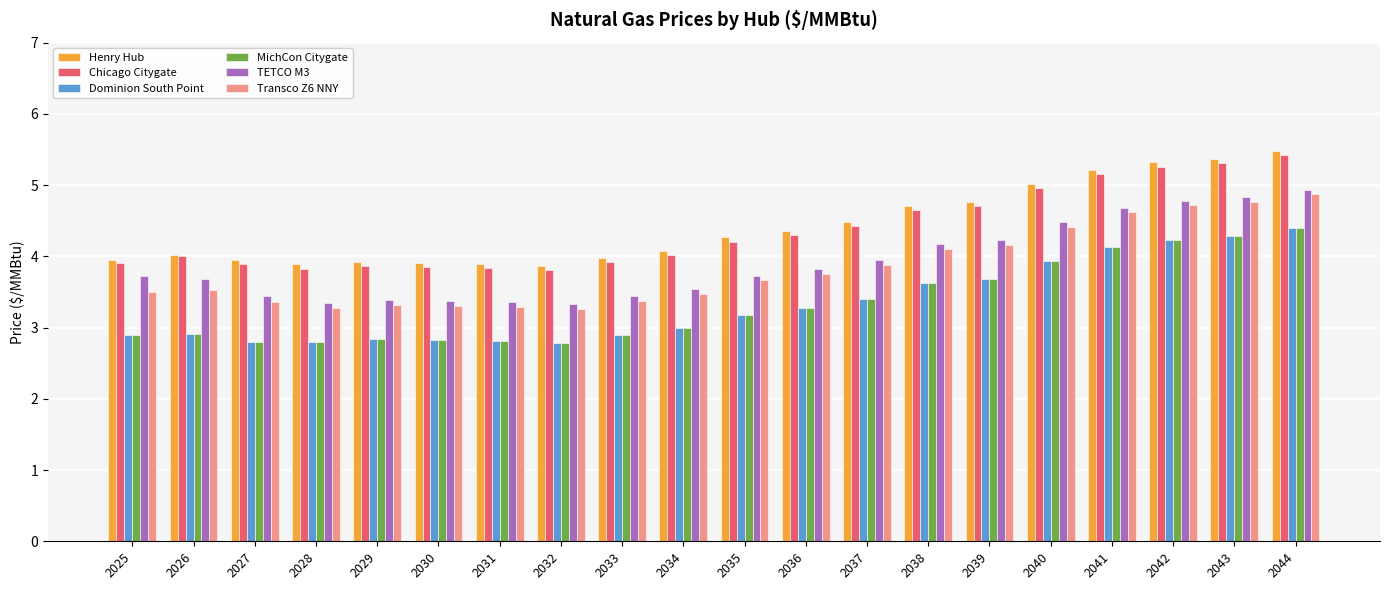

What is the difference between the second highest and minimum values in the Transco Z6 NNY series?

1.5